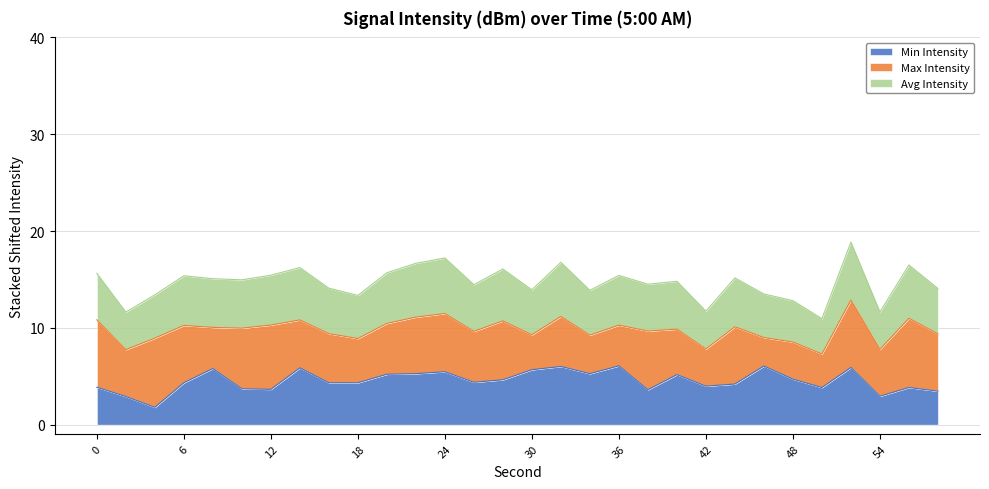

The Avg Intensity series shows 3.5 at 46. True or false?

False